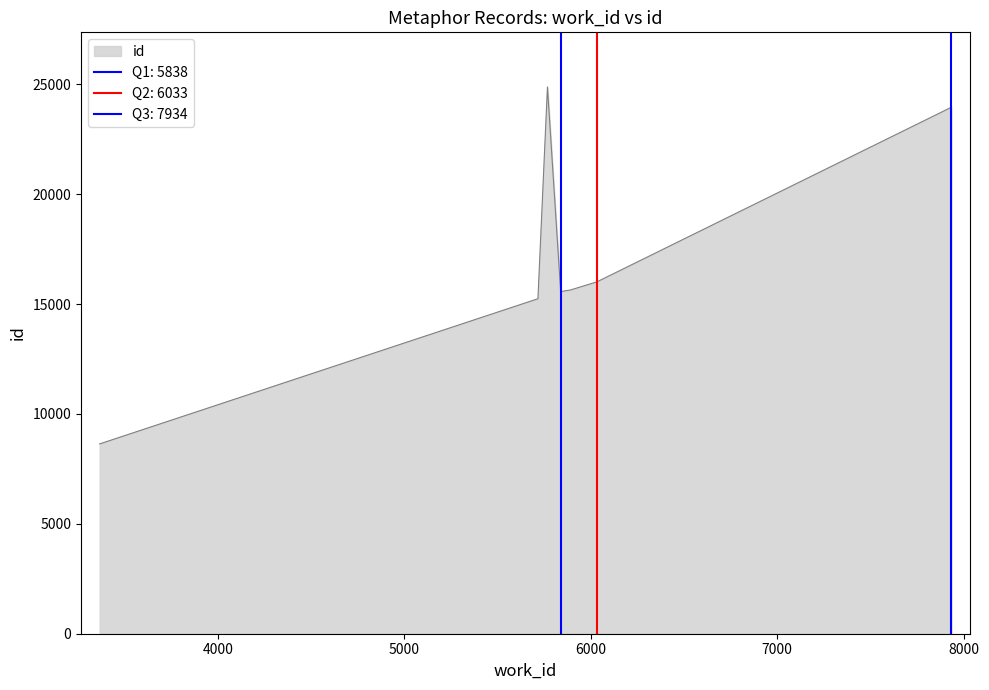

What is the sum of all values?

167156